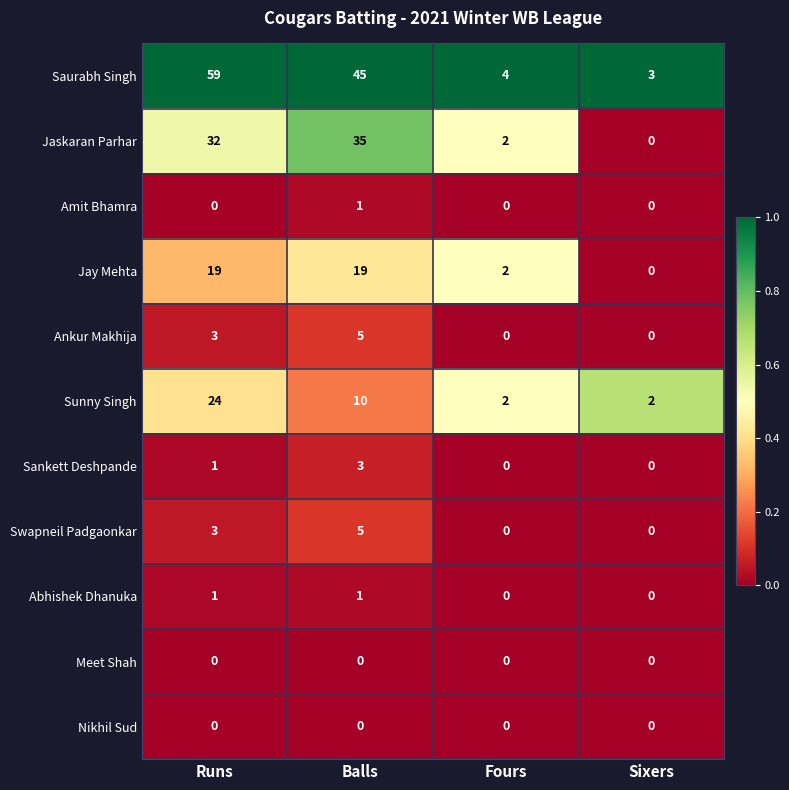

What is the difference between the Sunny Singh values at Balls and Runs?

14